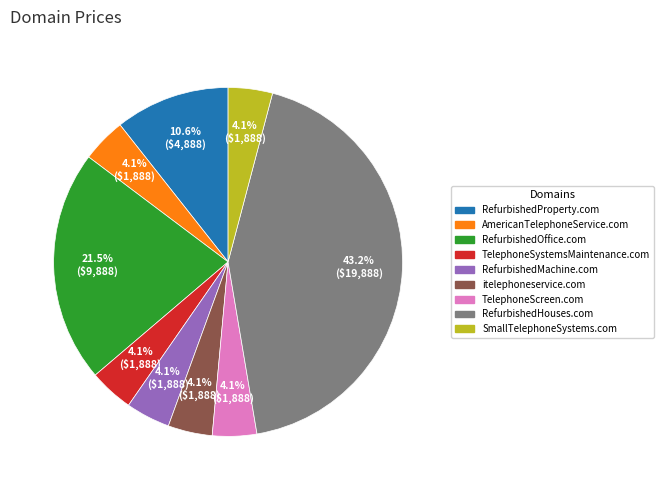

Approximately how many times larger is the value at AmericanTelephoneService.com compared to itelephoneservice.com?

1.0